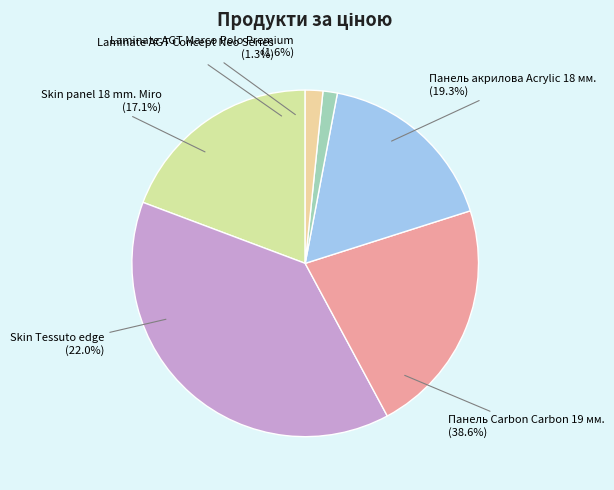

How many slices are in this pie chart?

6